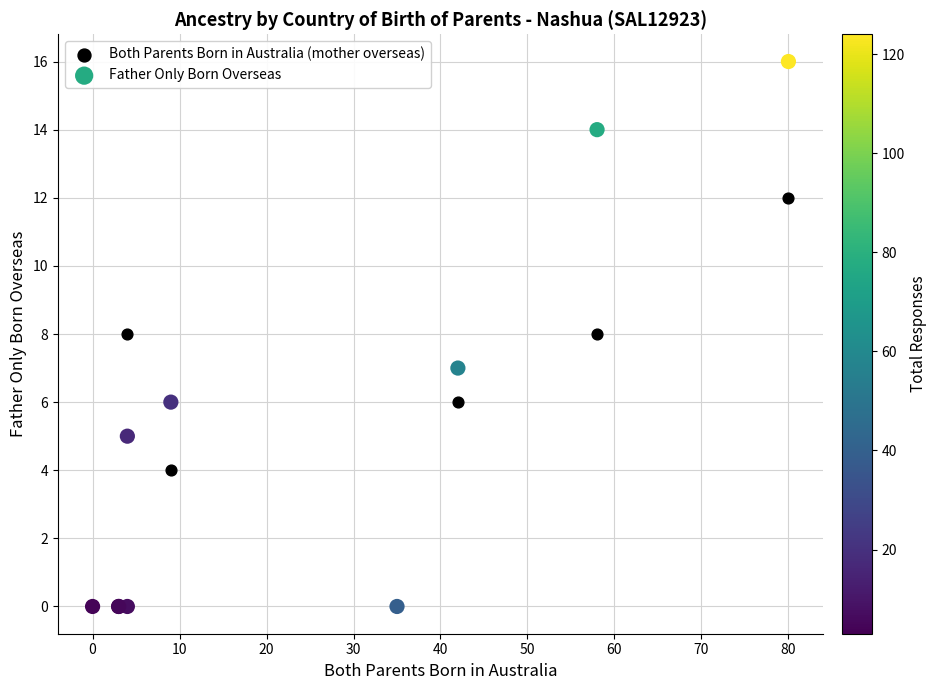

Which series reaches the maximum Y coordinate?

Father Only Born Overseas